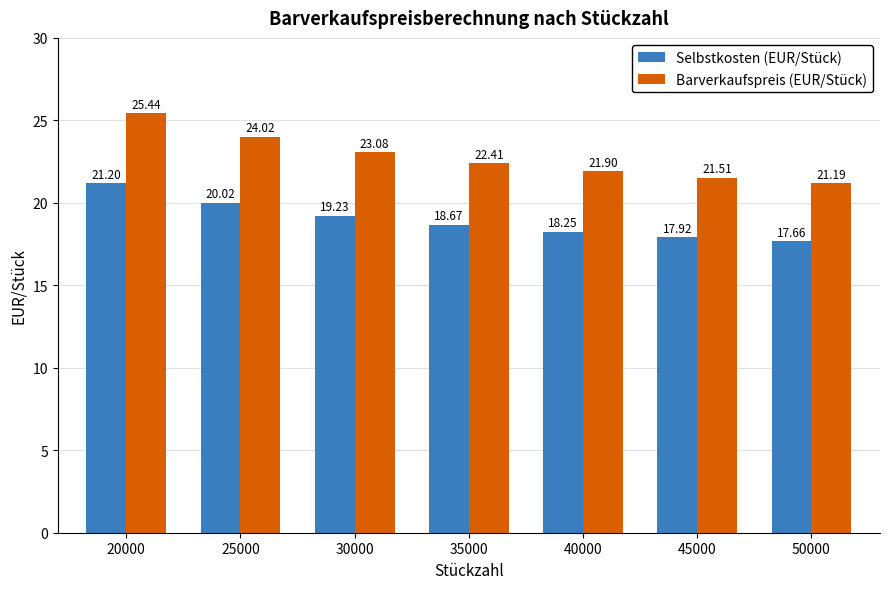

What is the total value across all series at 50000?

38.9